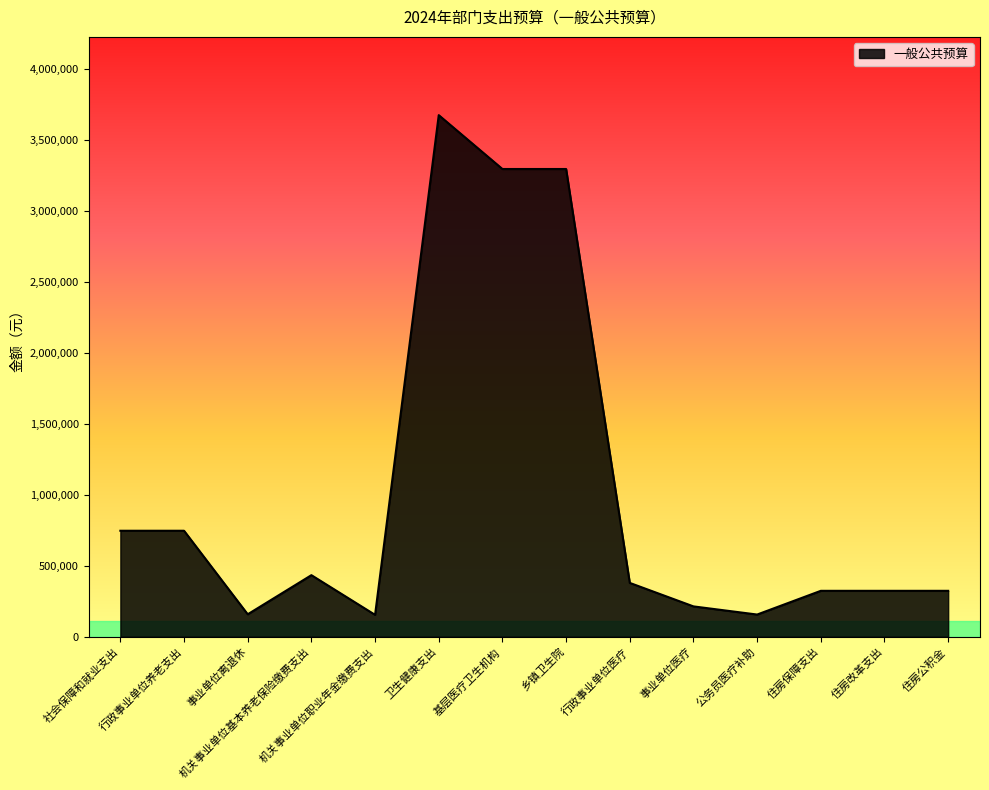

Approximately how many times larger is the value at 基层医疗卫生机构 compared to 社会保障和就业支出?

4.4